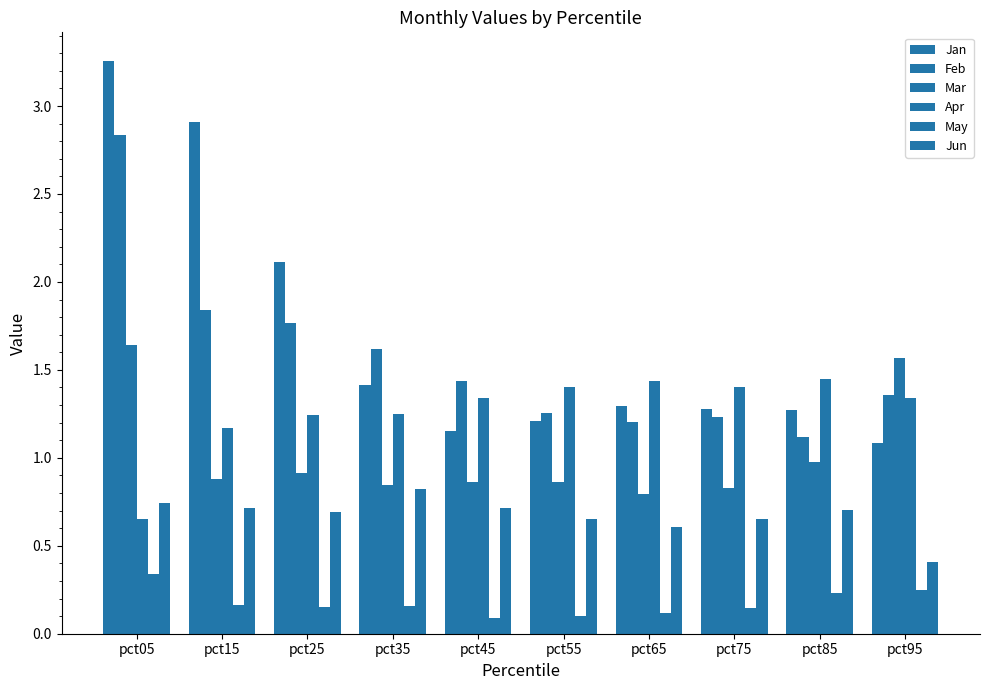

Count the number of categories in the chart.

10